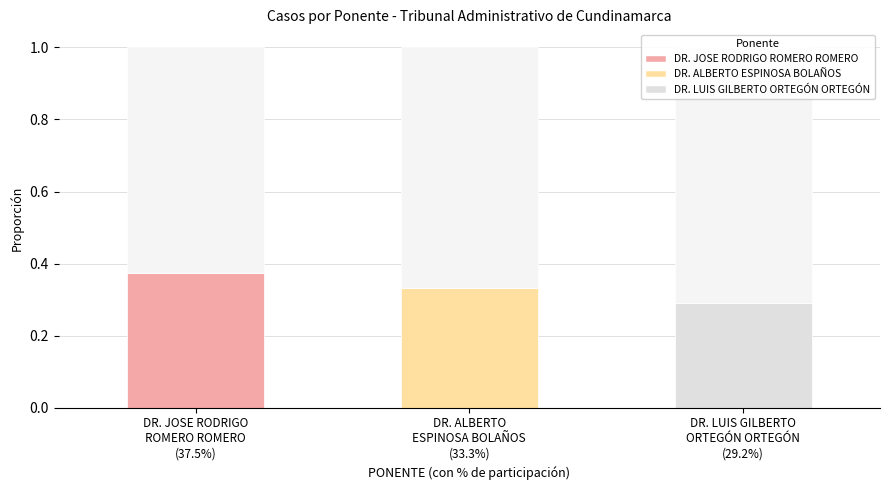

The value of Dr. Alberto Espinosa Bolaños at DR. LUIS GILBERTO
ORTEGÓN ORTEGÓN
(29.2%) is 0.0. True or false?

True